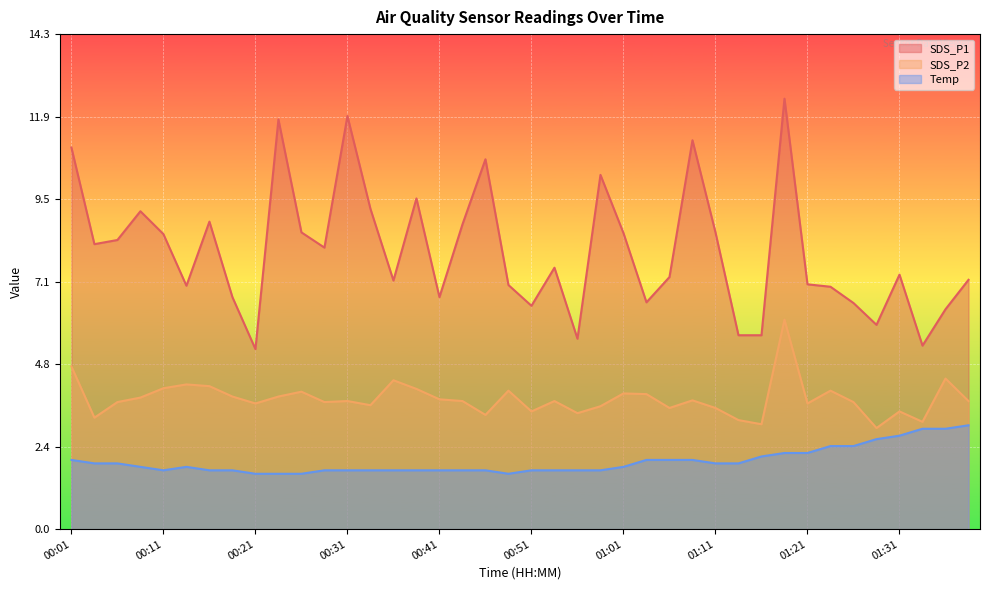

Is it true that SDS_P1 equals 8.2 at 00:04?

True